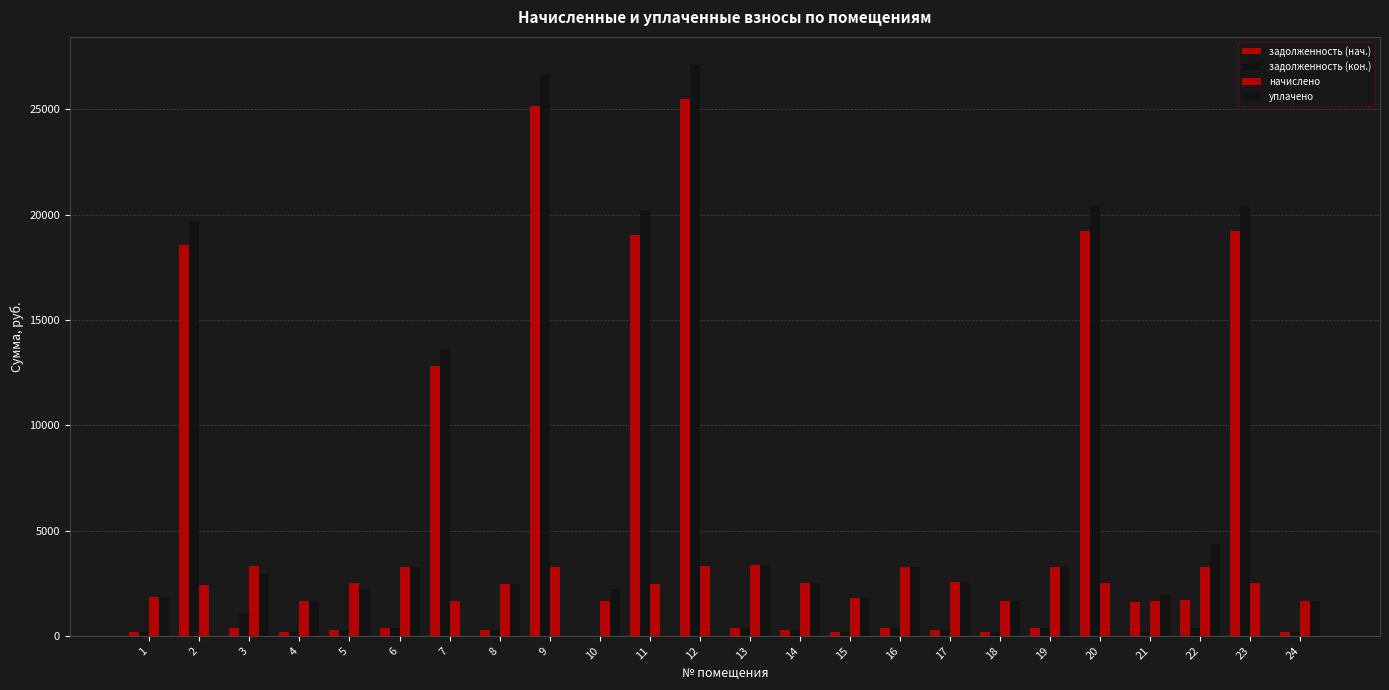

Does the chart contain stacked bars?

No